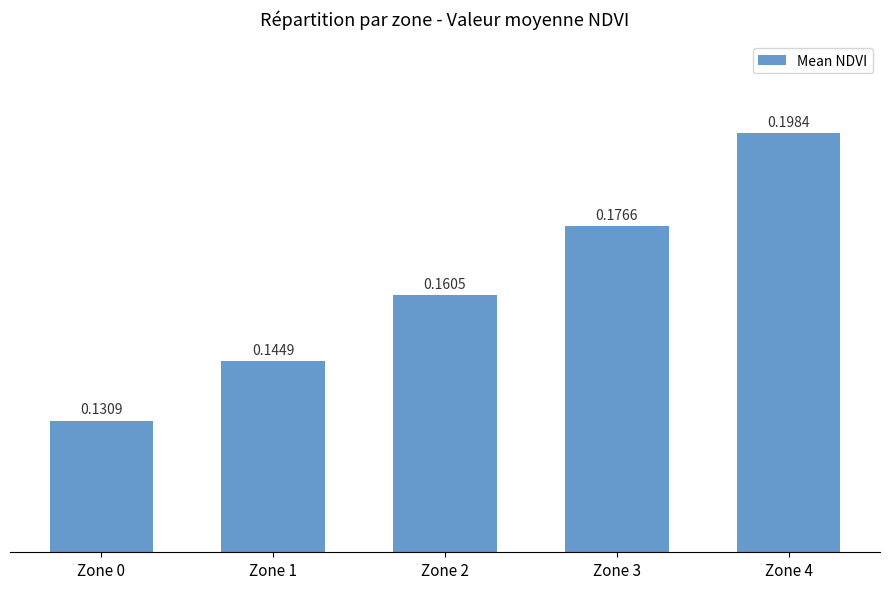

What is the sum of all values?

0.8